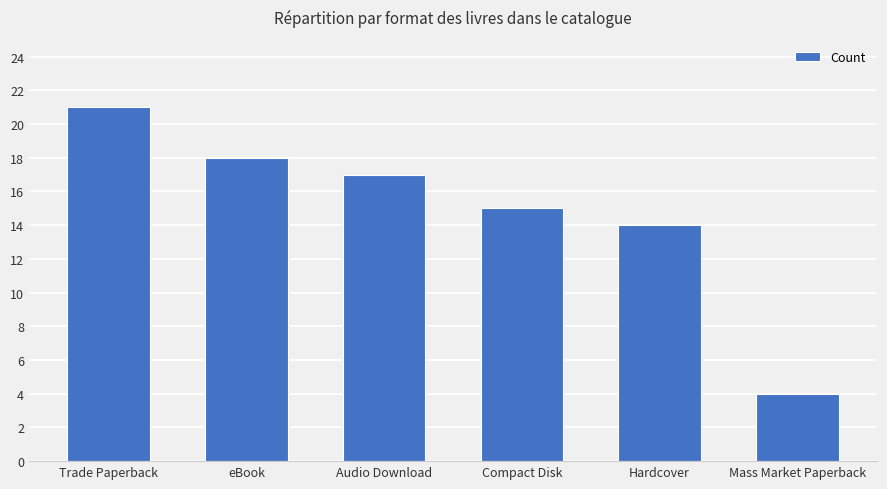

At which label does the data first exceed 17?

Trade Paperback